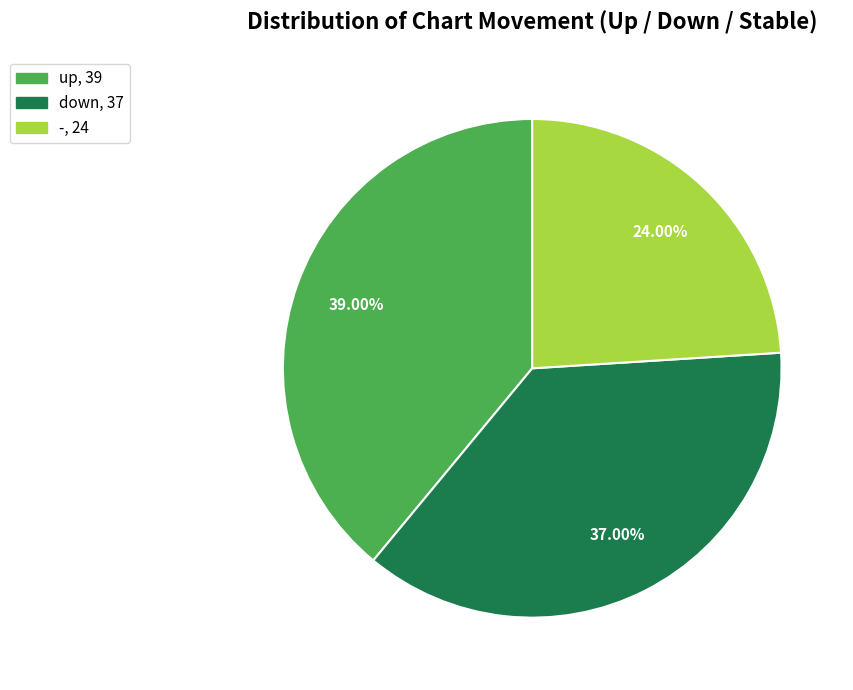

Which has a higher value, up or -?

up